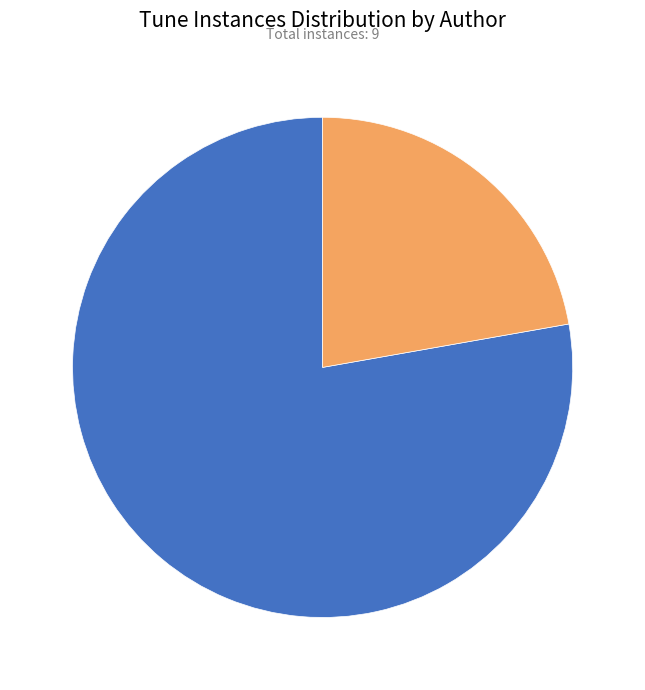

Is there a majority slice in this chart?

Yes